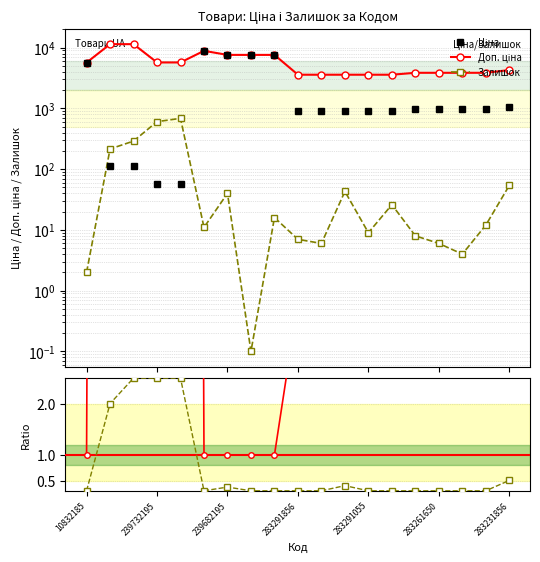

How many interior local peaks does the Залишок series have?

5